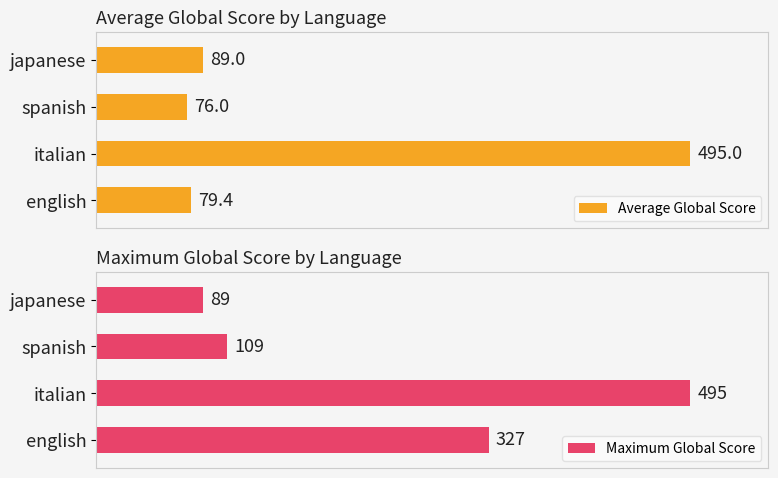

Rank the series by their maximum value, from lowest to highest.

Average Global Score, Maximum Global Score